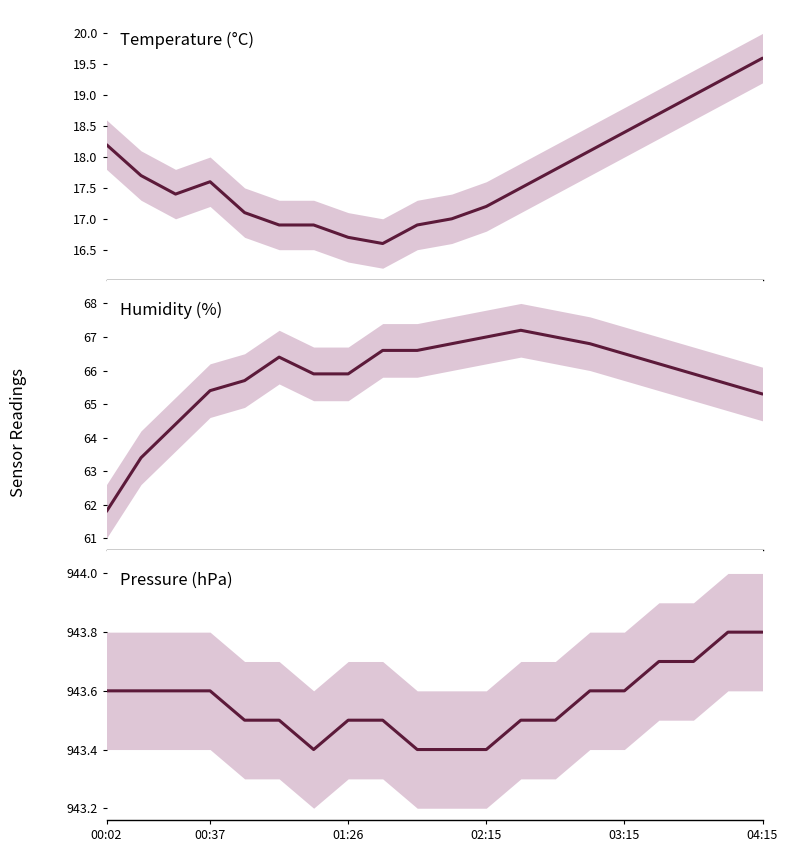

At which category is the sum across all series the highest?

18